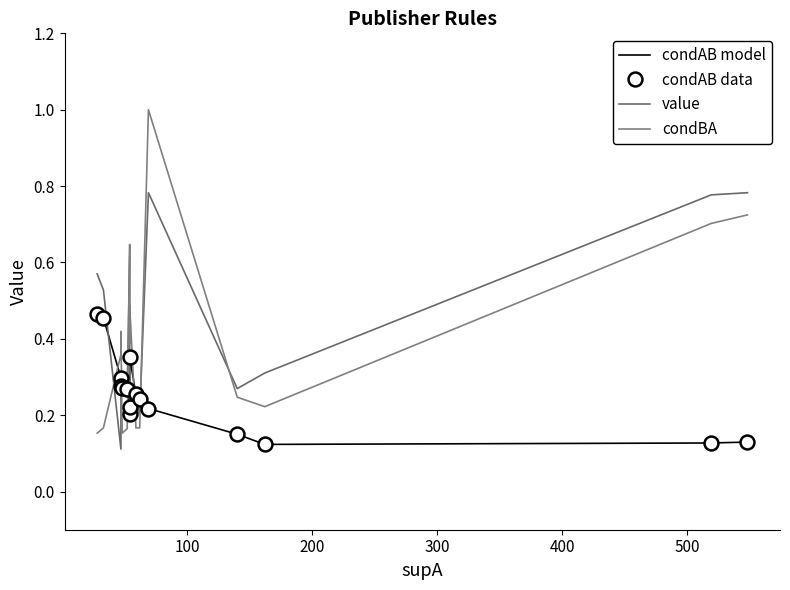

What is the sum of all condAB data values?

4.1